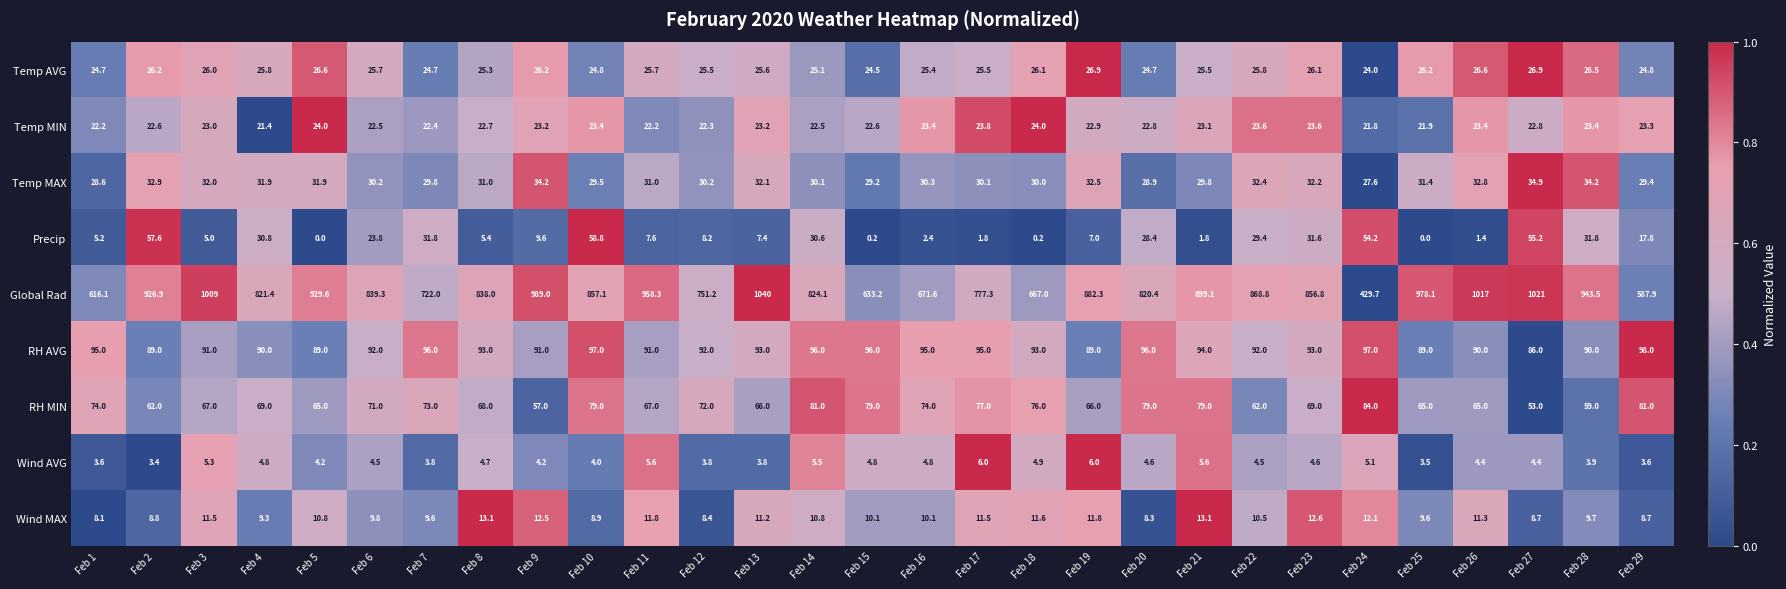

What is the spread (max minus min) of values at Feb 24?

424.6